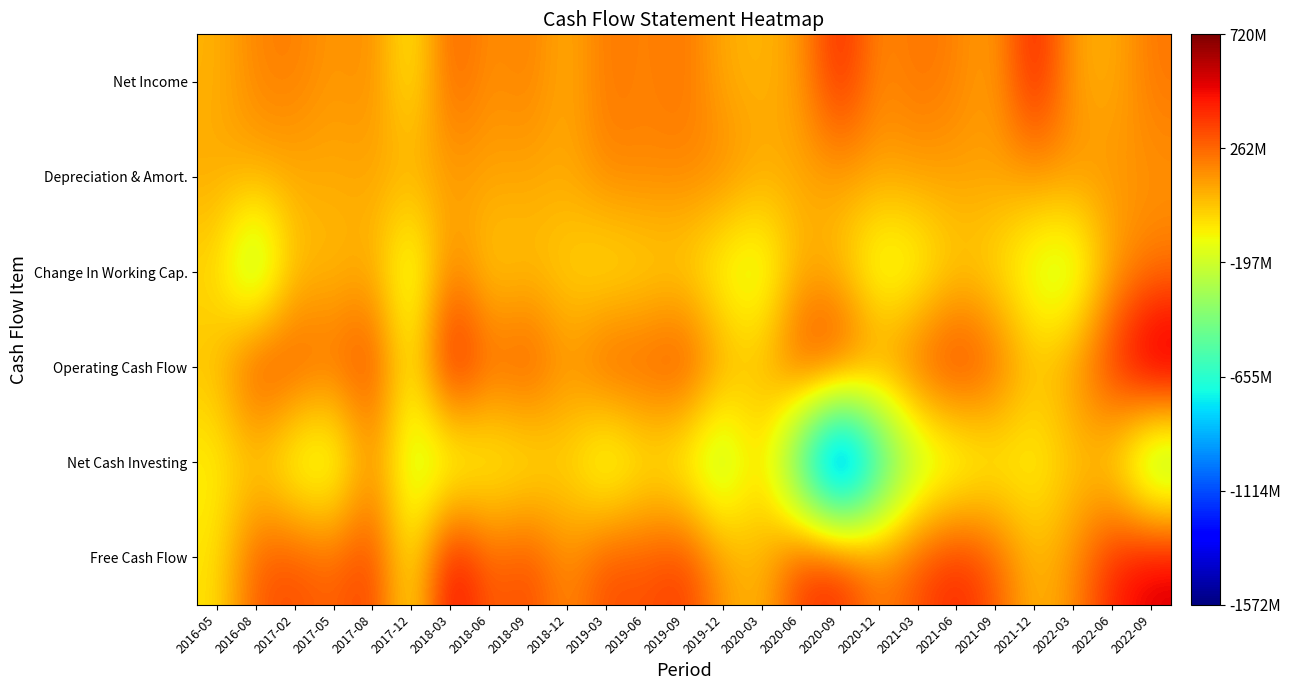

List the series in order of their peak value, highest first.

Operating Cash Flow, Free Cash Flow, Net Income, Change In Working Cap., Depreciation & Amort., Net Cash Investing